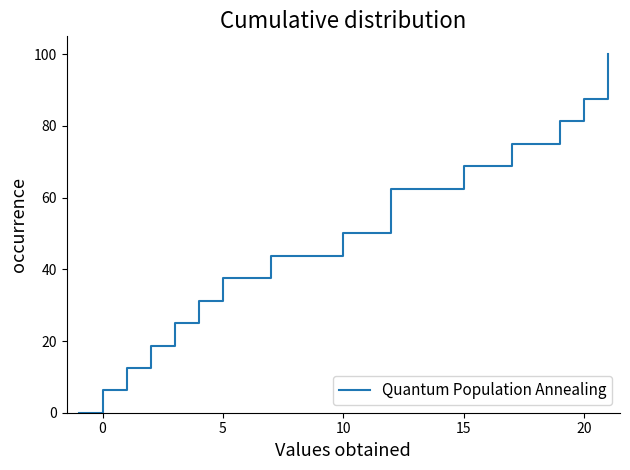

Reading right to left, list all the values displayed in this chart.

100.0	93.8	87.5	81.2	75.0	68.8	62.5	56.2	50.0	43.8	37.5	31.2	25.0	18.8	12.5	6.2	0.0